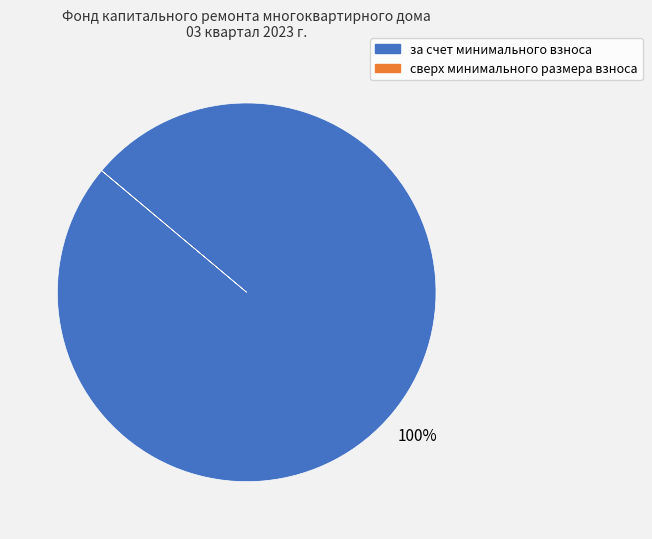

How many slices are in this pie chart?

1